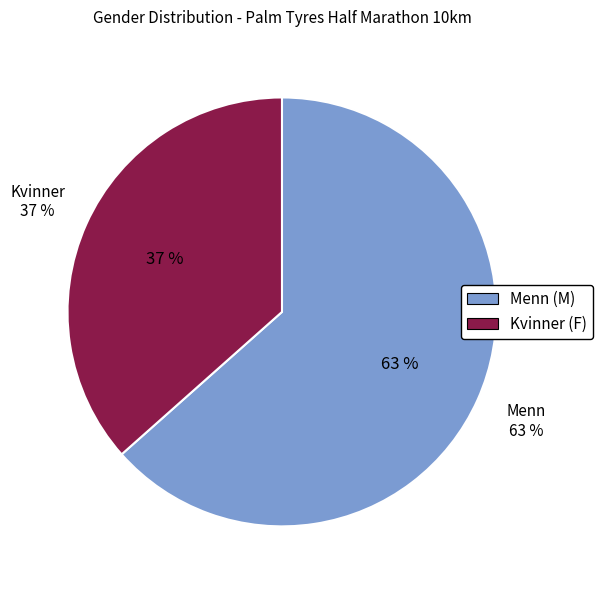

To the nearest percent, what is the average slice percentage?

50%